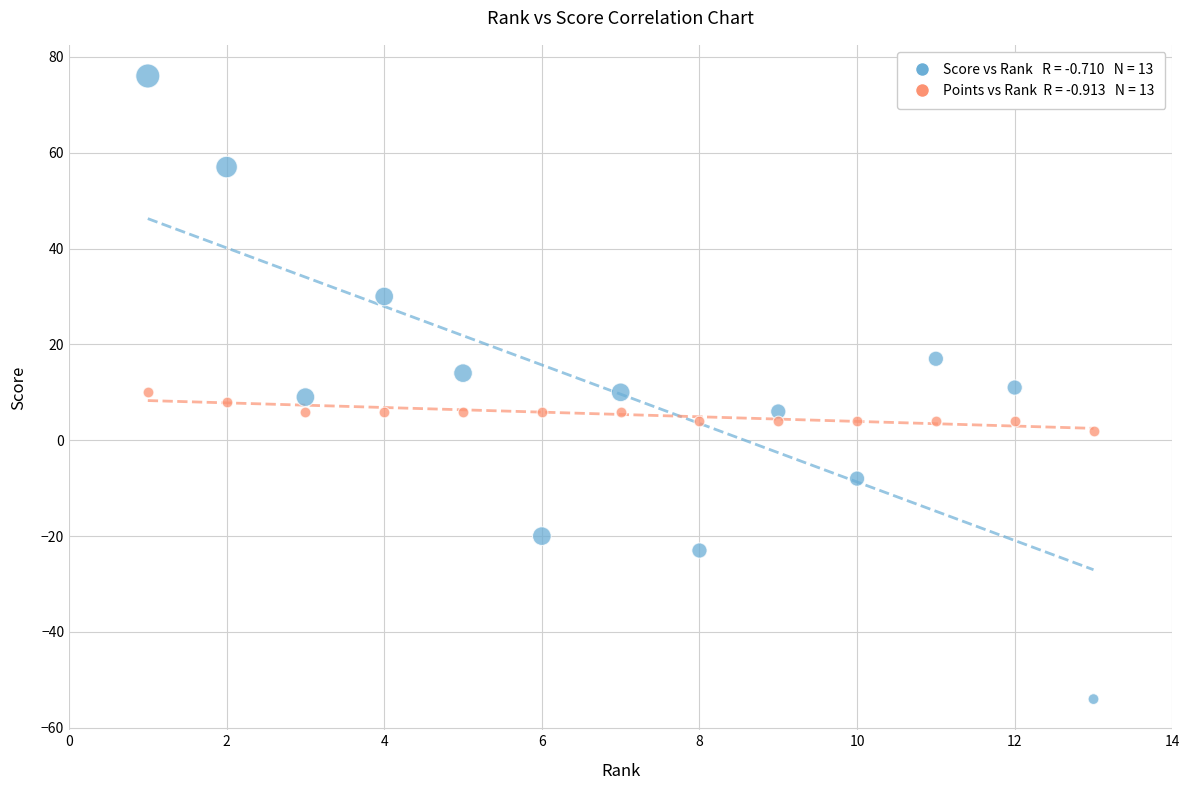

Across all data points, what is the range of X values (max minus min)?

12